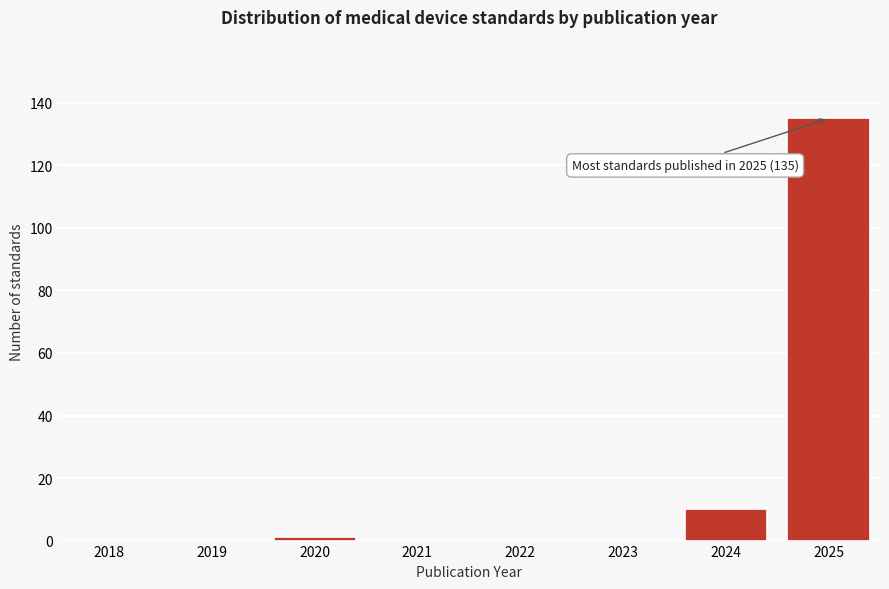

Reading left to right, transcribe all the data shown in this chart.

2018=0	2019=0	2020=1	2021=0	2022=0	2023=0	2024=10	2025=135